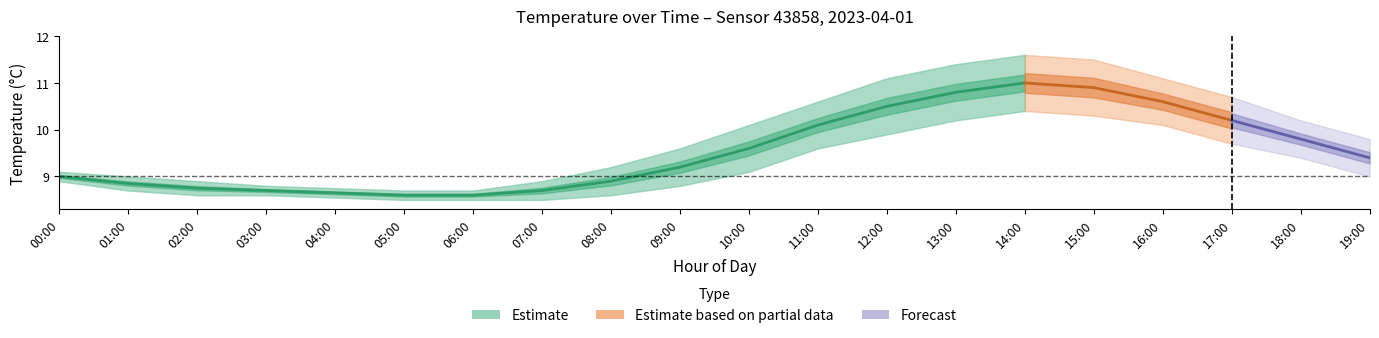

List the labels in order of value, smallest first.

05:00, 06:00, 04:00, 03:00, 07:00, 02:00, 01:00, 08:00, 00:00, 09:00, 10:00, 11:00, 12:00, 13:00, 14:00